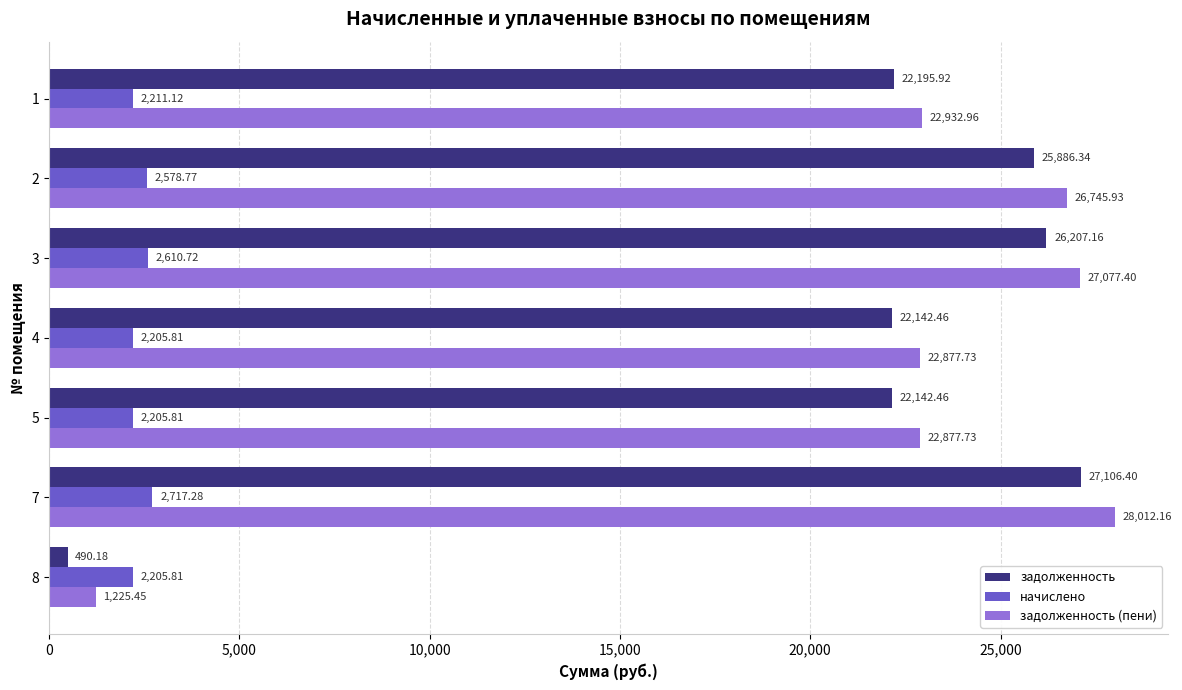

What is the total value across all series at 5?

47226.0